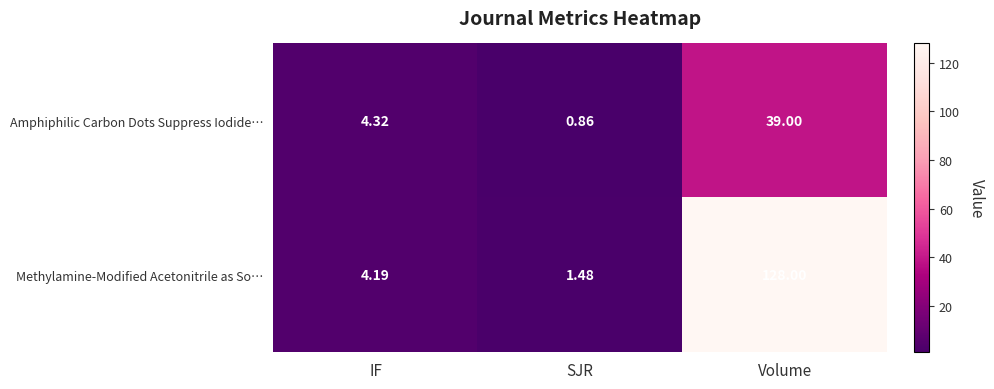

Where does the Methylamine-Modified Acetonitrile as So… series first go above 4?

IF